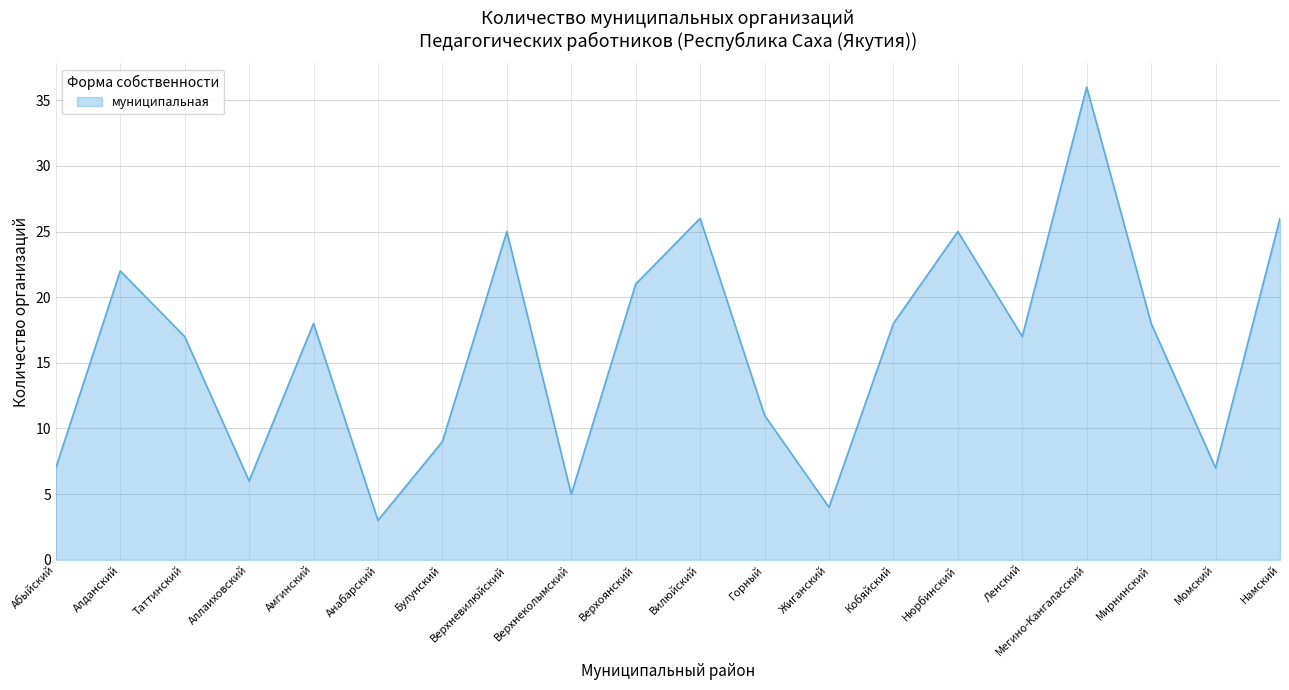

What is the approximate value at Горный, to the nearest 10?

10